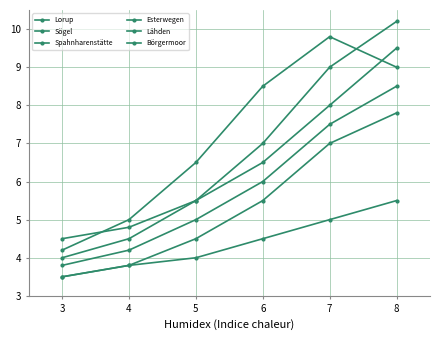

Which has a higher value, 7 or 5?

7